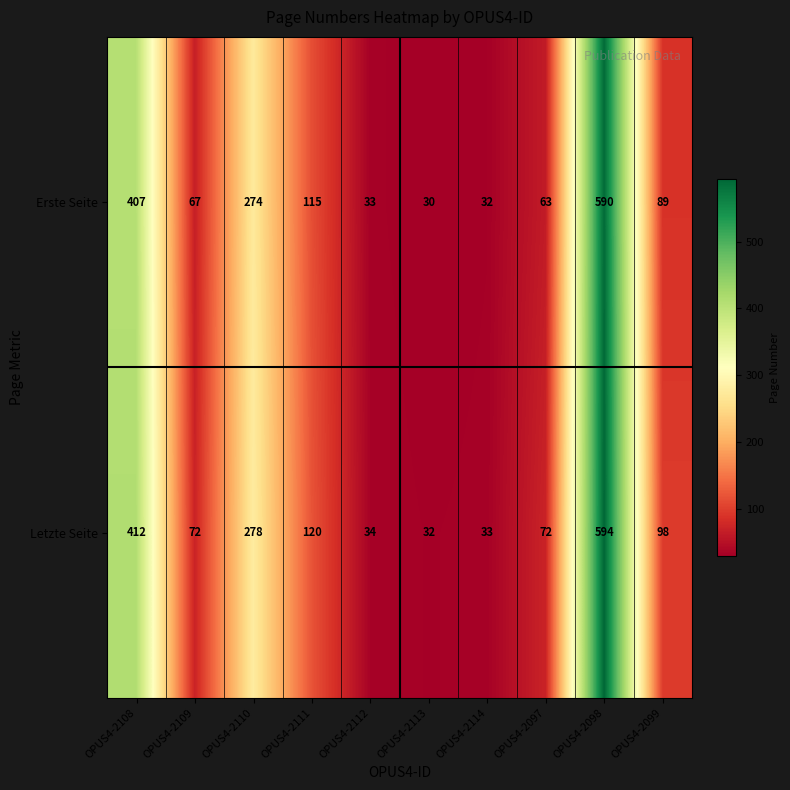

Rank the series by their maximum value, from highest to lowest.

Letzte Seite, Erste Seite